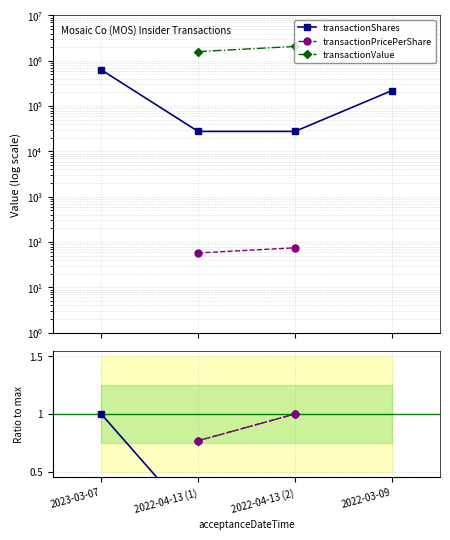

The Value / max series shows 1.3 at 2022-04-13 (1). True or false?

False